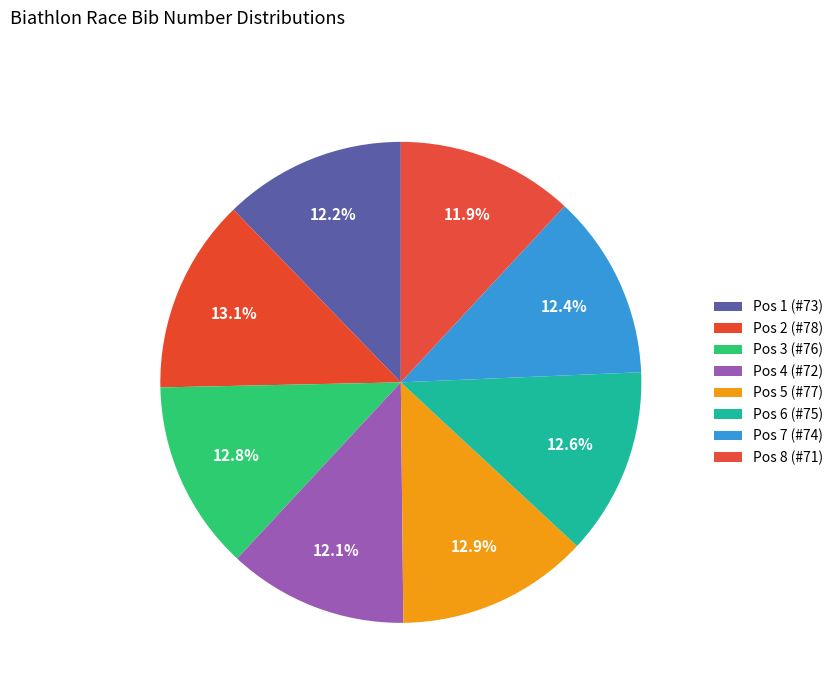

Count the number of slices in the pie.

8